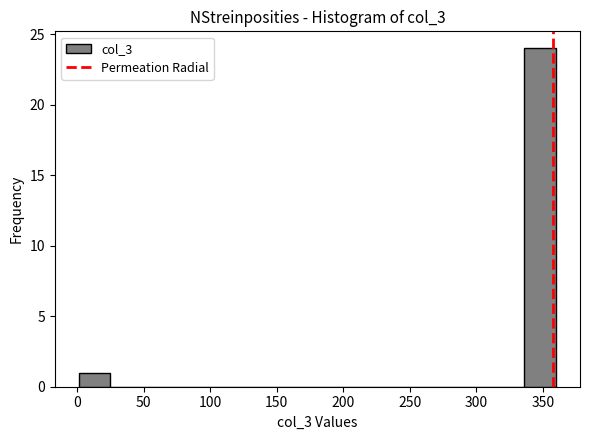

How tall is the bar that spans 0 to 25 on the x-axis? Neither the bar edges nor the heights are printed on the chart, so give them approximately, as read against the axes.

1